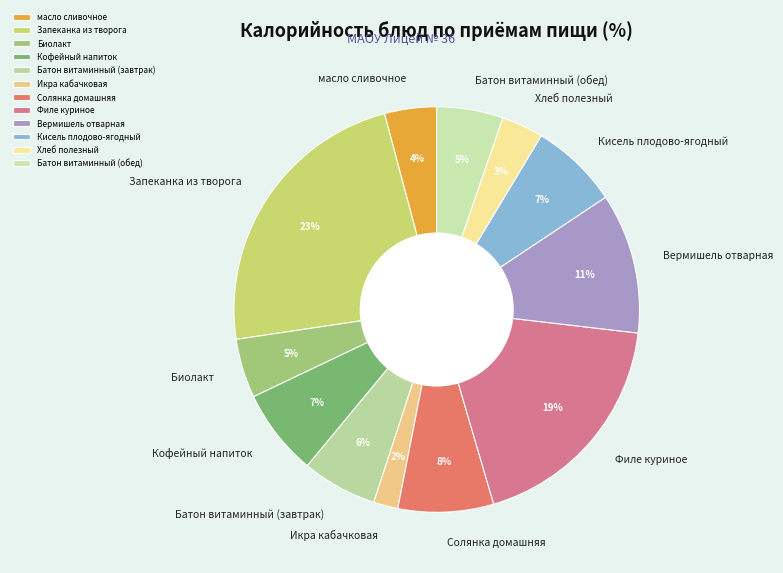

True or false: Запеканка из творога accounts for 10% of the total.

False